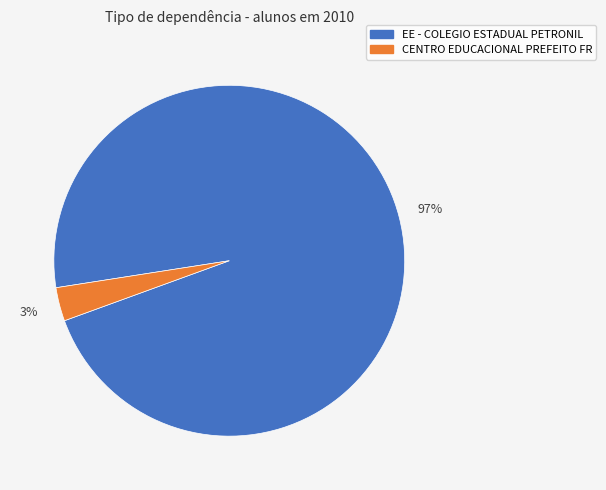

Is there any slice that represents more than half of the pie?

Yes